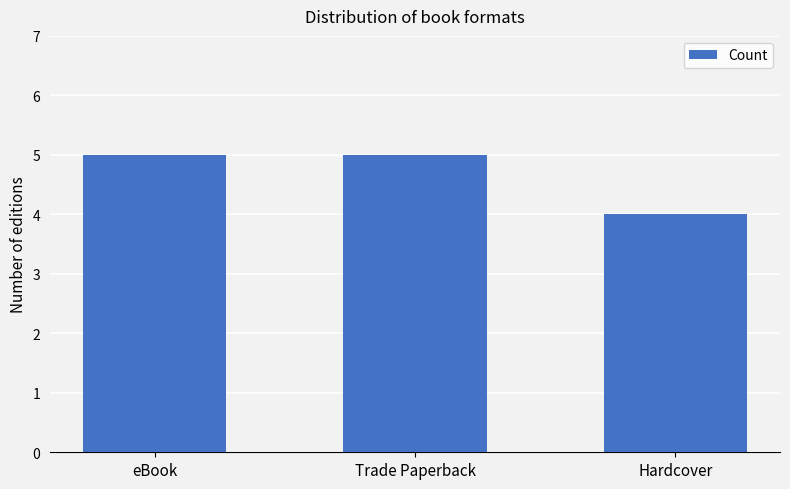

Which label corresponds to the smallest value in the chart?

Hardcover